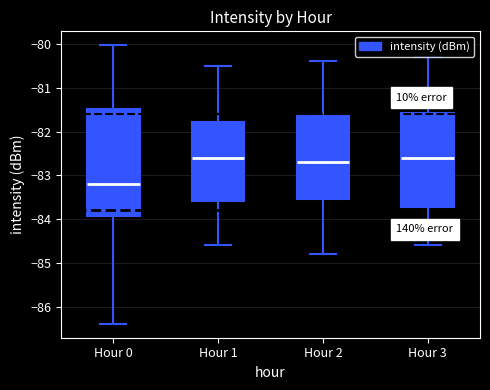

Reading left to right, transcribe this box plot: for each box, give where its median line is, the range the box spans, and where its two whiskers end, as read against the y-axis. The values are not printed on the chart, so give them approximately, as read against the axis.

Hour 0: median -83.2, box -83.9 to -81.5, whiskers -86.4 to -80.0
Hour 1: median -82.6, box -83.6 to -81.8, whiskers -84.6 to -80.5
Hour 2: median -82.7, box -83.5 to -81.6, whiskers -84.8 to -80.4
Hour 3: median -82.6, box -83.7 to -81.6, whiskers -84.6 to -80.3